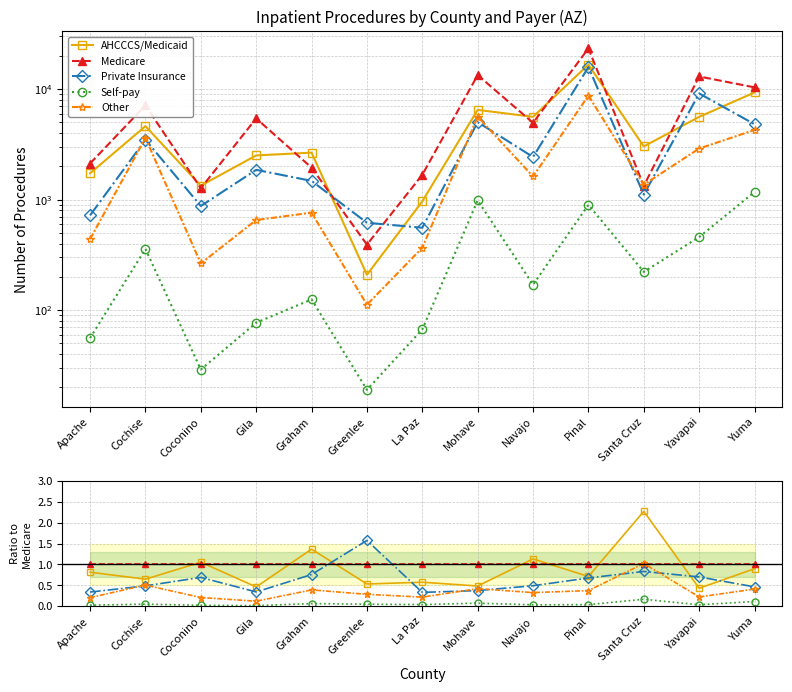

What is the difference between the highest and lowest values at Greenlee?

1.5